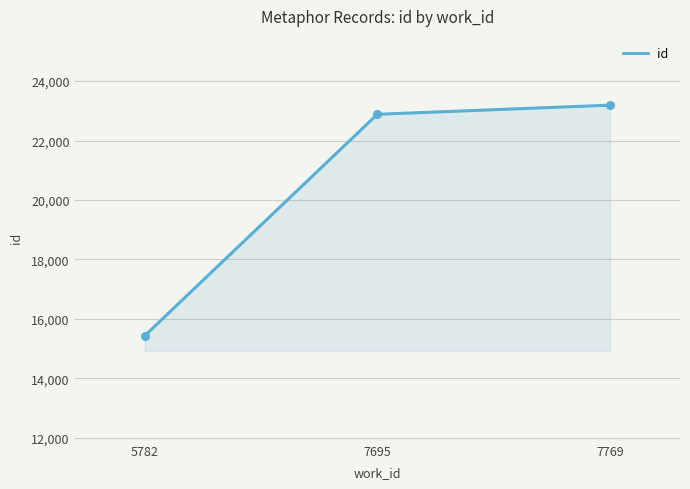

What is the change in value from 7695 to 7769?

+308